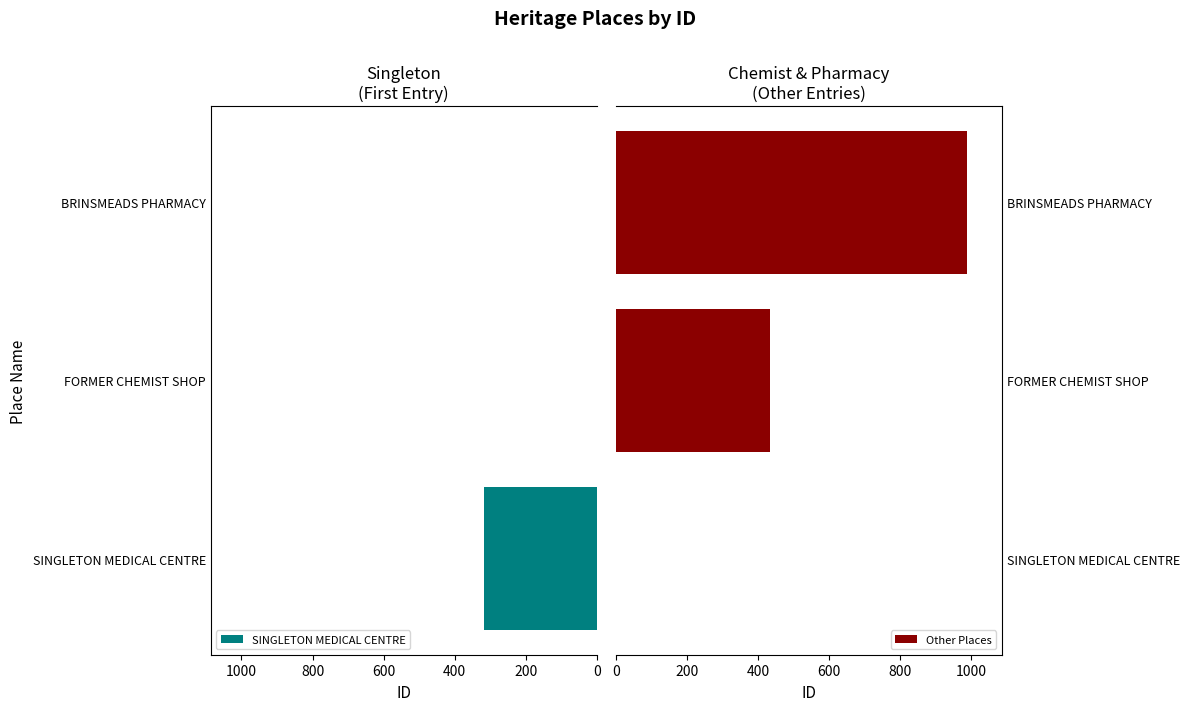

What is the sum of all Other Places values?

1423